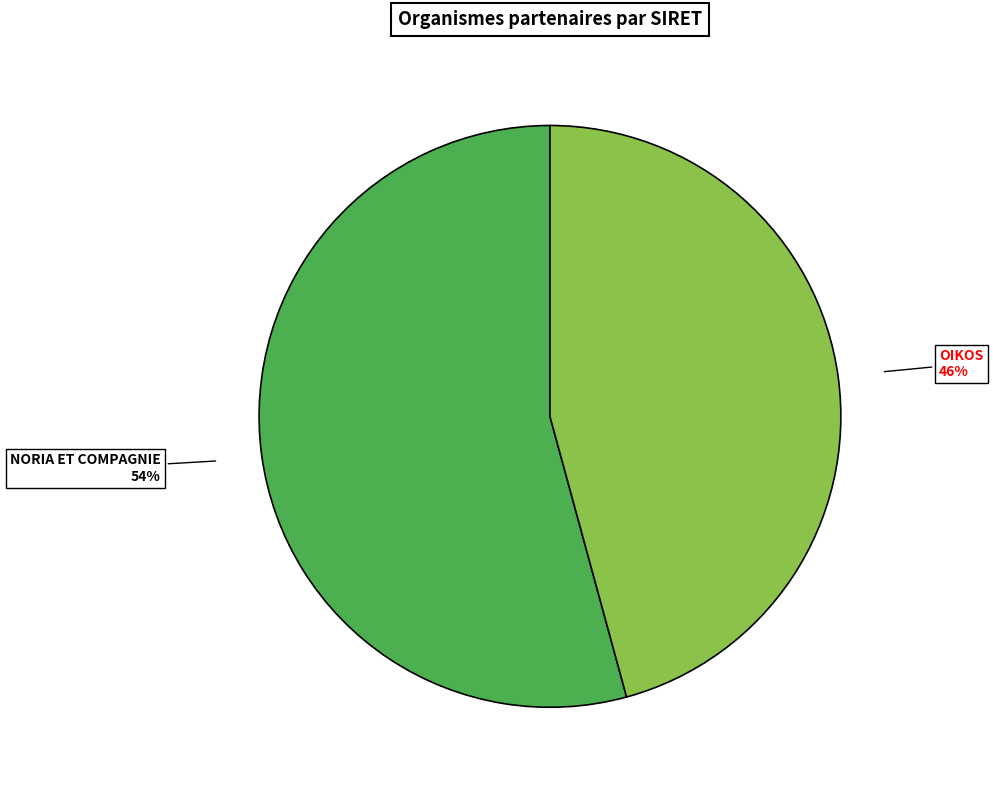

Does any single category account for the majority?

Yes